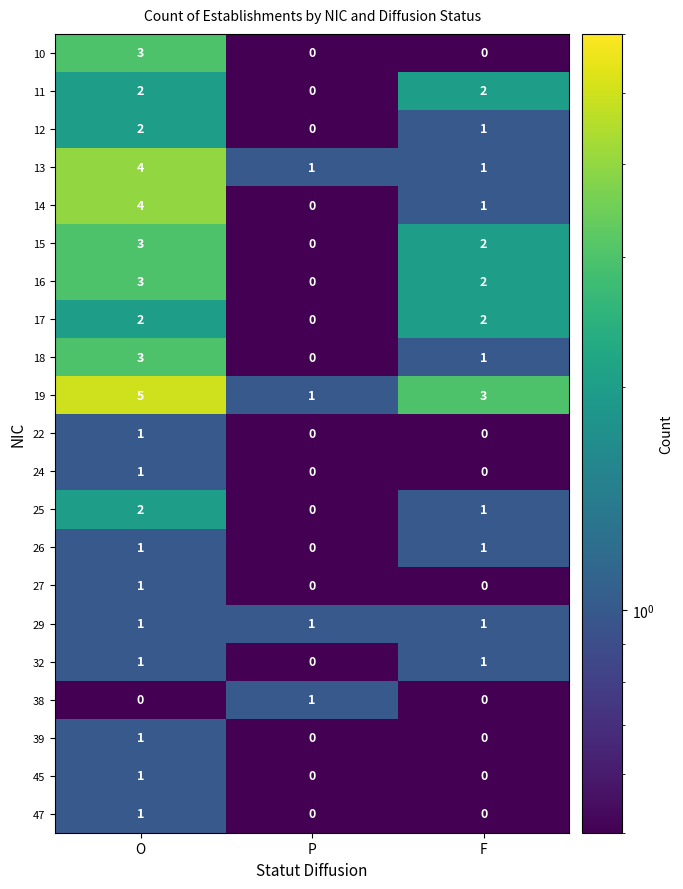

The value of 13 at F is 1. True or false?

True